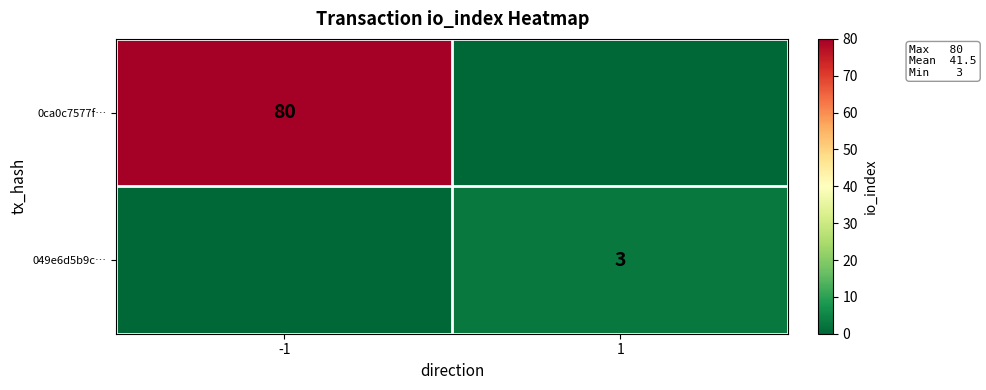

Is the value of 0ca0c7577f… at -1 greater than the value of 049e6d5b9c… at 1?

Yes